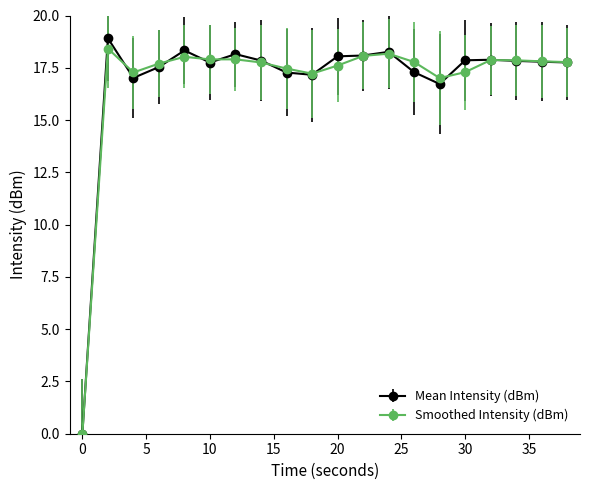

True or false: Mean Intensity (dBm) has more than 1 interior local peaks.

True